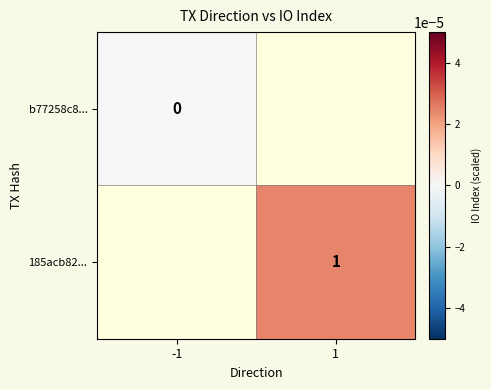

The value of 185acb82... at 1 is 1. True or false?

True